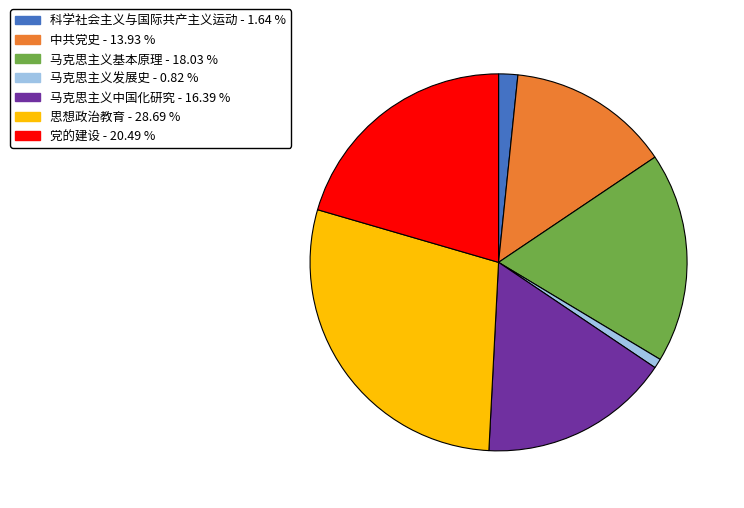

The 马克思主义发展史 slice represents 1% of the pie. True or false?

True